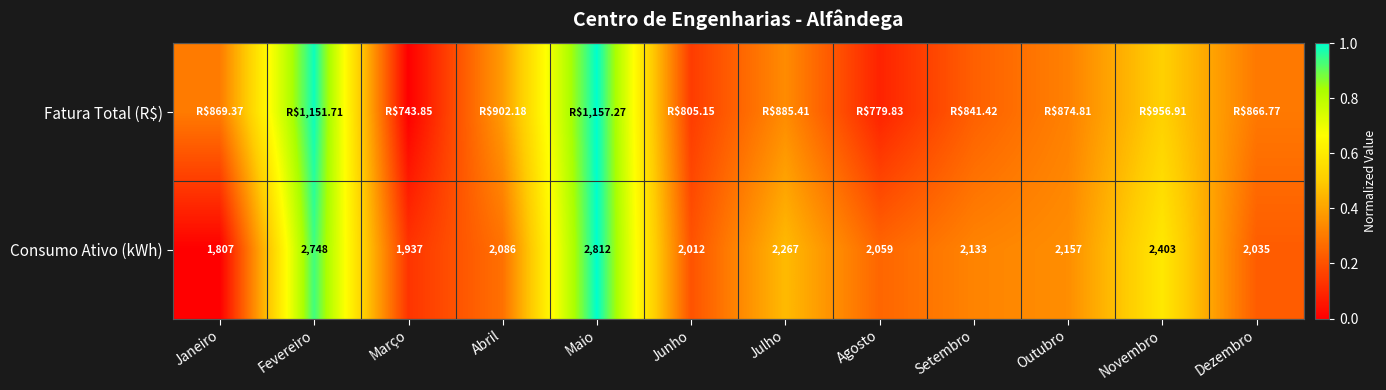

Rank the categories by Consumo Ativo (kWh) value from highest to lowest.

Maio, Fevereiro, Novembro, Julho, Outubro, Setembro, Abril, Agosto, Dezembro, Junho, Março, Janeiro